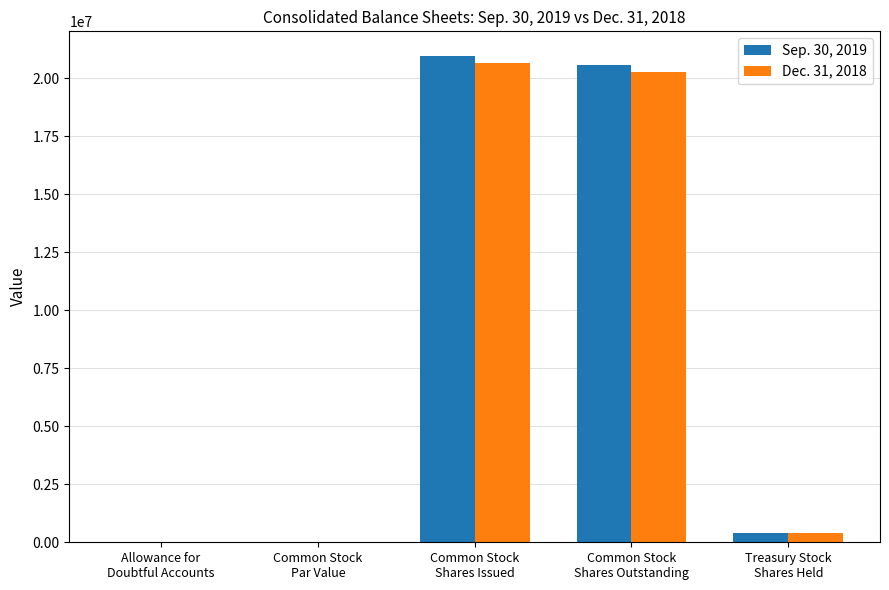

Which series has the widest spread of values?

Sep. 30, 2019